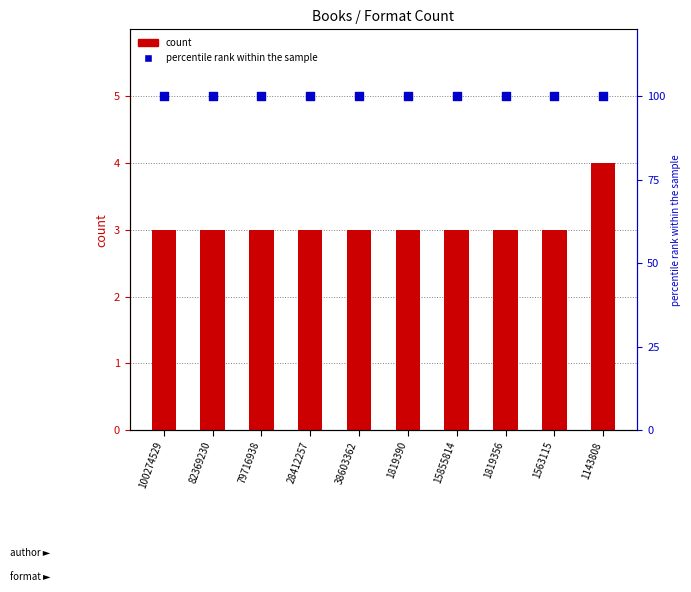

Which series has the largest Y range (max minus min)?

count